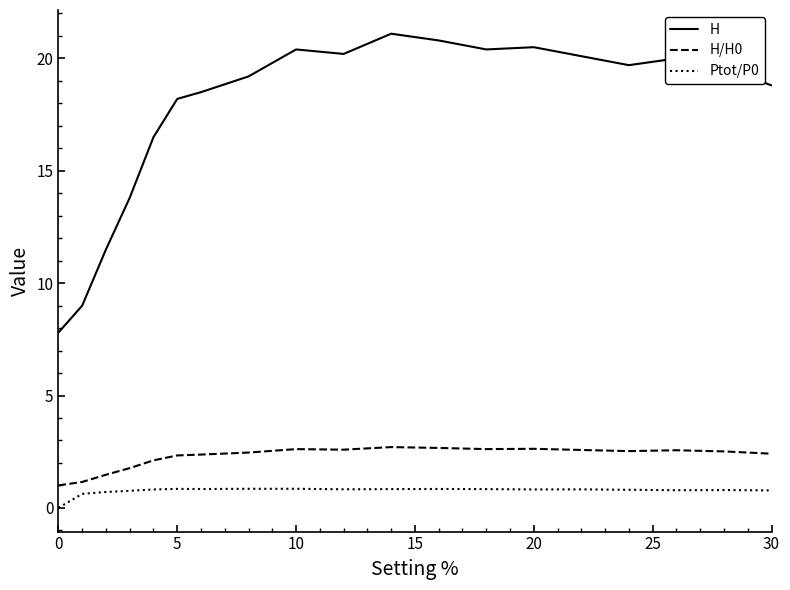

List the series in order of their peak value, lowest first.

Ptot/P0, H/H0, H